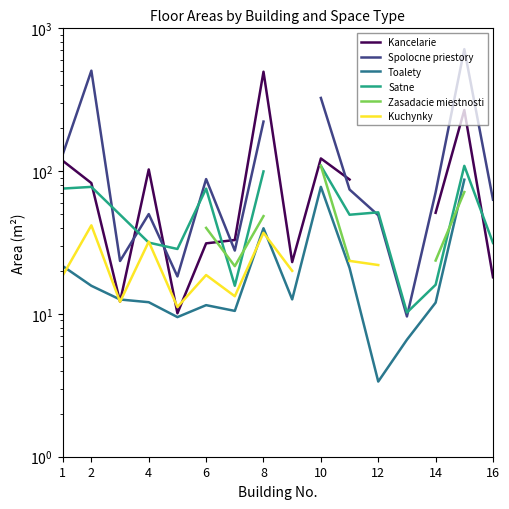

Between 10 and 10, which is larger?

10